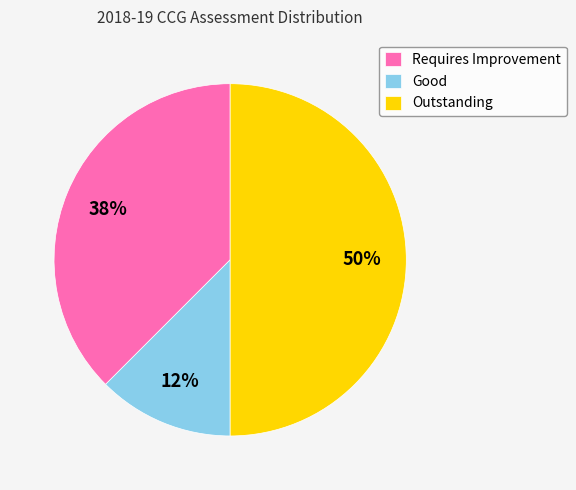

True or false: Good accounts for 12% of the total.

True